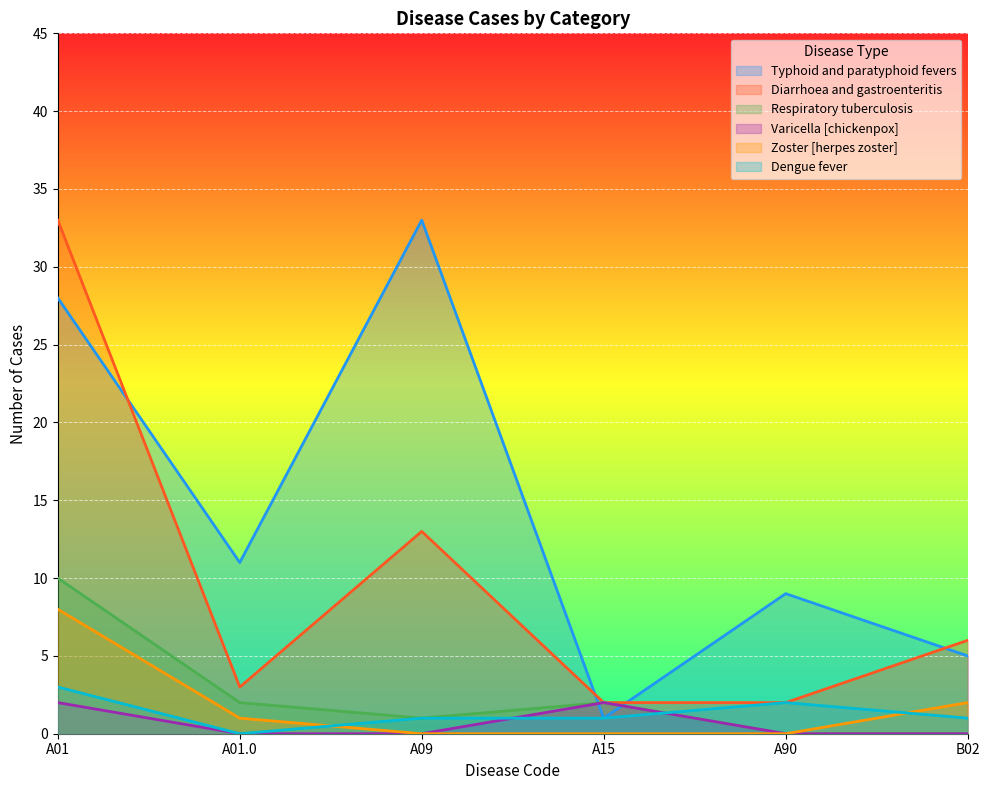

What are all the series names shown in the legend?

Typhoid and paratyphoid fevers, Diarrhoea and gastroenteritis, Respiratory tuberculosis, Varicella [chickenpox], Zoster [herpes zoster], Dengue fever